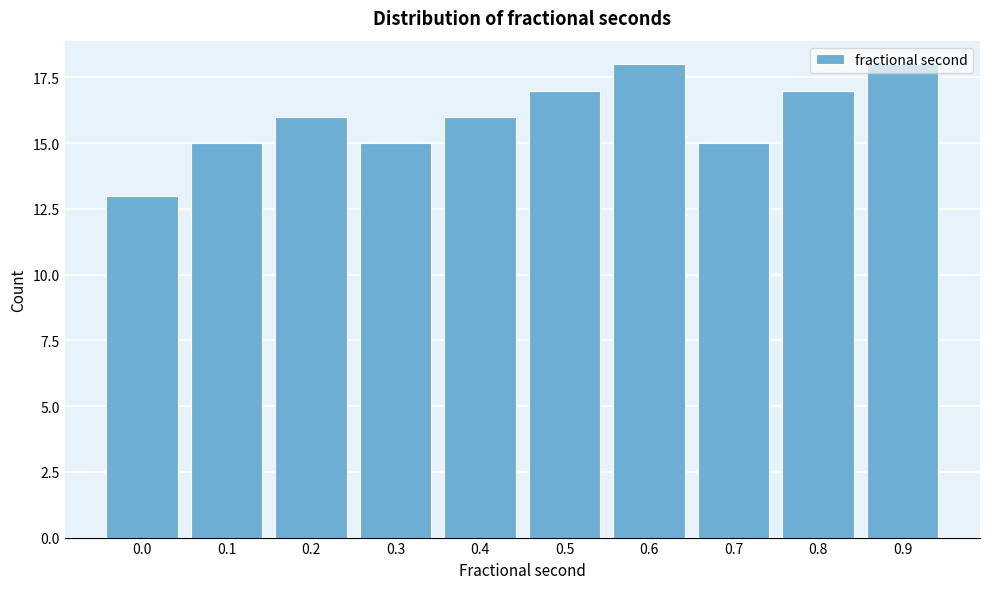

What is the approximate value at 0.6?

18